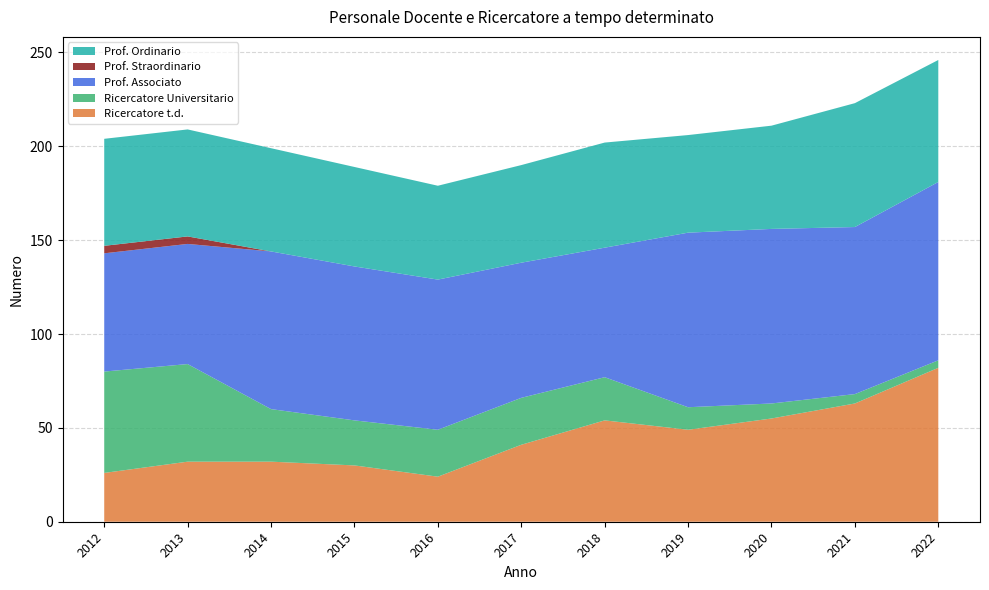

Reading left to right, extract all data points from this chart.

Ricercatore t.d.: 2012=26	2013=32	2014=32	2015=30	2016=24	2017=41	2018=54	2019=49	2020=55	2021=63	2022=82
Ricercatore Universitario: 2012=54	2013=52	2014=28	2015=24	2016=25	2017=25	2018=23	2019=12	2020=8	2021=5	2022=4
Prof. Associato: 2012=63	2013=64	2014=84	2015=82	2016=80	2017=72	2018=69	2019=93	2020=93	2021=89	2022=95
Prof. Straordinario: 2012=4	2013=4	2014=0	2015=0	2016=0	2017=0	2018=0	2019=0	2020=0	2021=0	2022=0
Prof. Ordinario: 2012=57	2013=57	2014=55	2015=53	2016=50	2017=52	2018=56	2019=52	2020=55	2021=66	2022=65